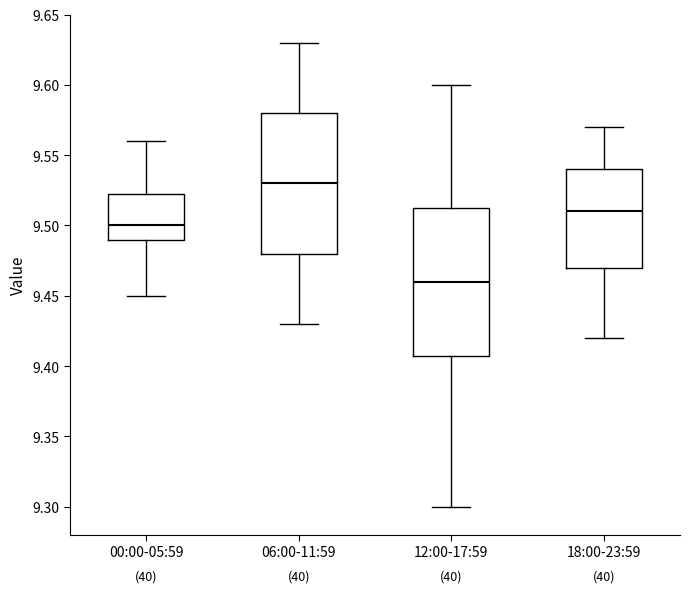

Reading left to right, transcribe this box plot: for each box, give where its median line is, the range the box spans, and where its two whiskers end, as read against the y-axis. The values are not printed on the chart, so give them approximately, as read against the axis.

00:00-05:59: median 9.500, box 9.490 to 9.525, whiskers 9.450 to 9.560
06:00-11:59: median 9.530, box 9.480 to 9.580, whiskers 9.430 to 9.630
12:00-17:59: median 9.460, box 9.410 to 9.515, whiskers 9.300 to 9.600
18:00-23:59: median 9.510, box 9.470 to 9.540, whiskers 9.420 to 9.570